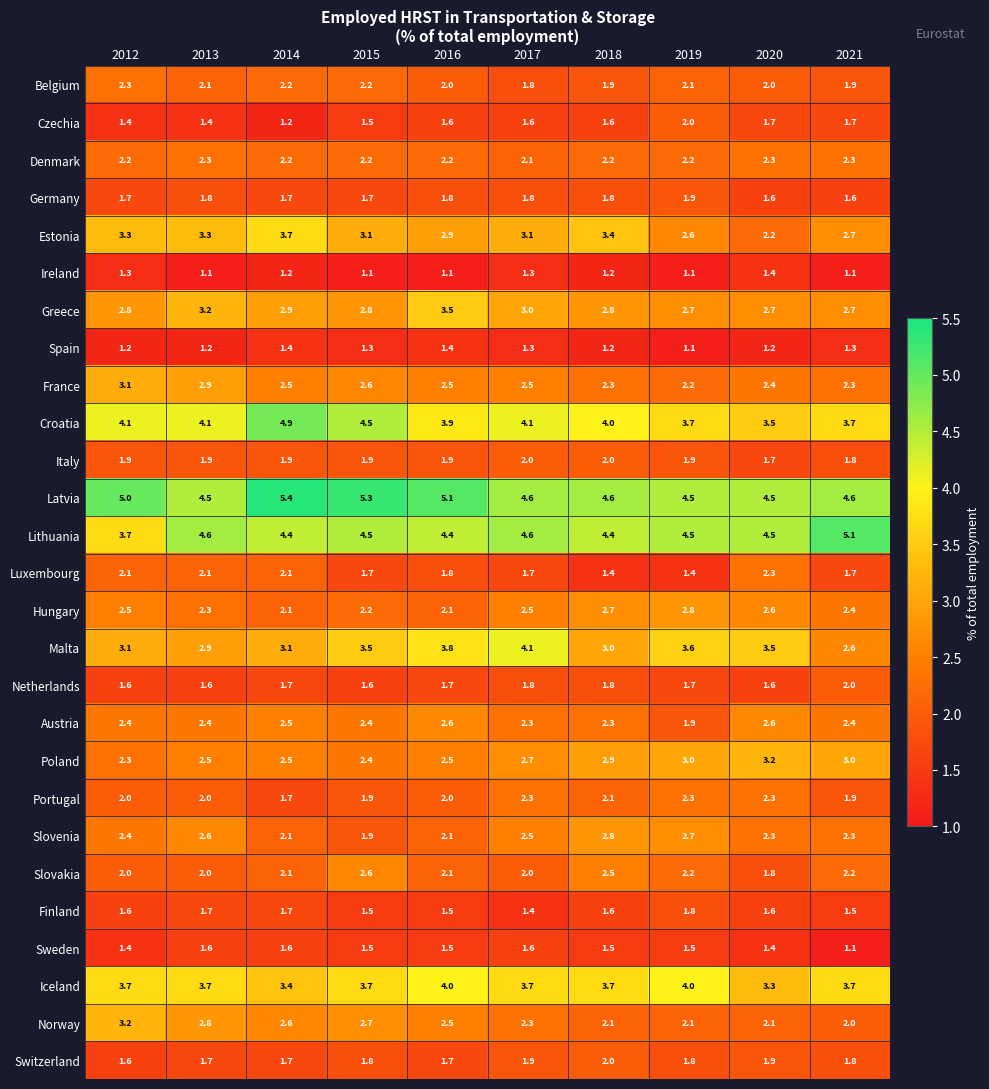

What is the spread (max minus min) of values at 2016?

4.0